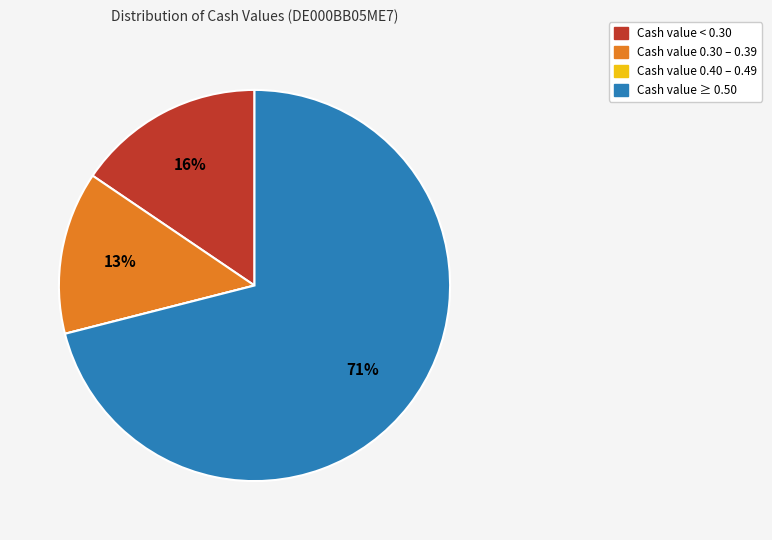

Does any single category account for the majority?

Yes